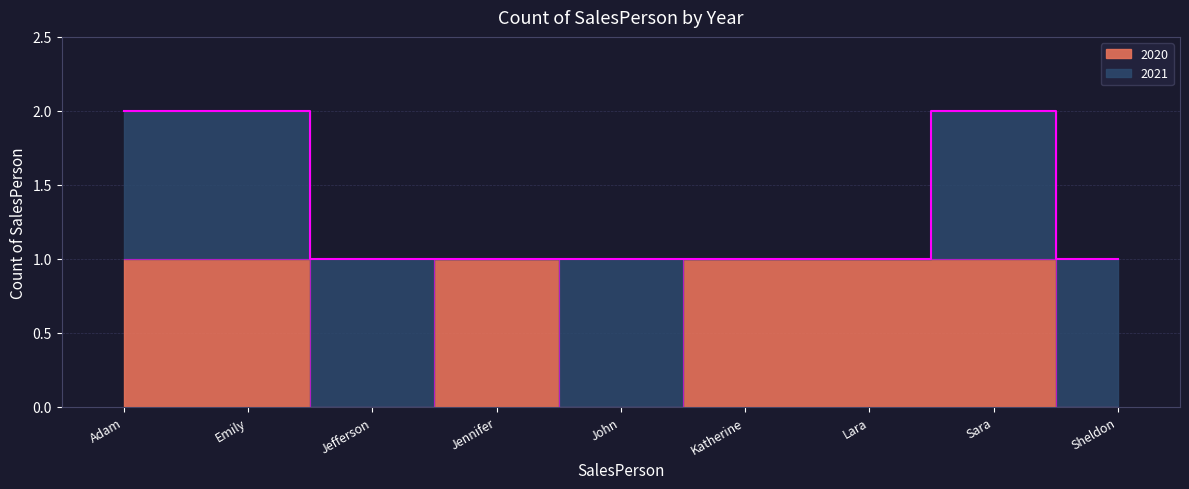

How many points are higher than both their immediate neighbors (excluding endpoints)?

1